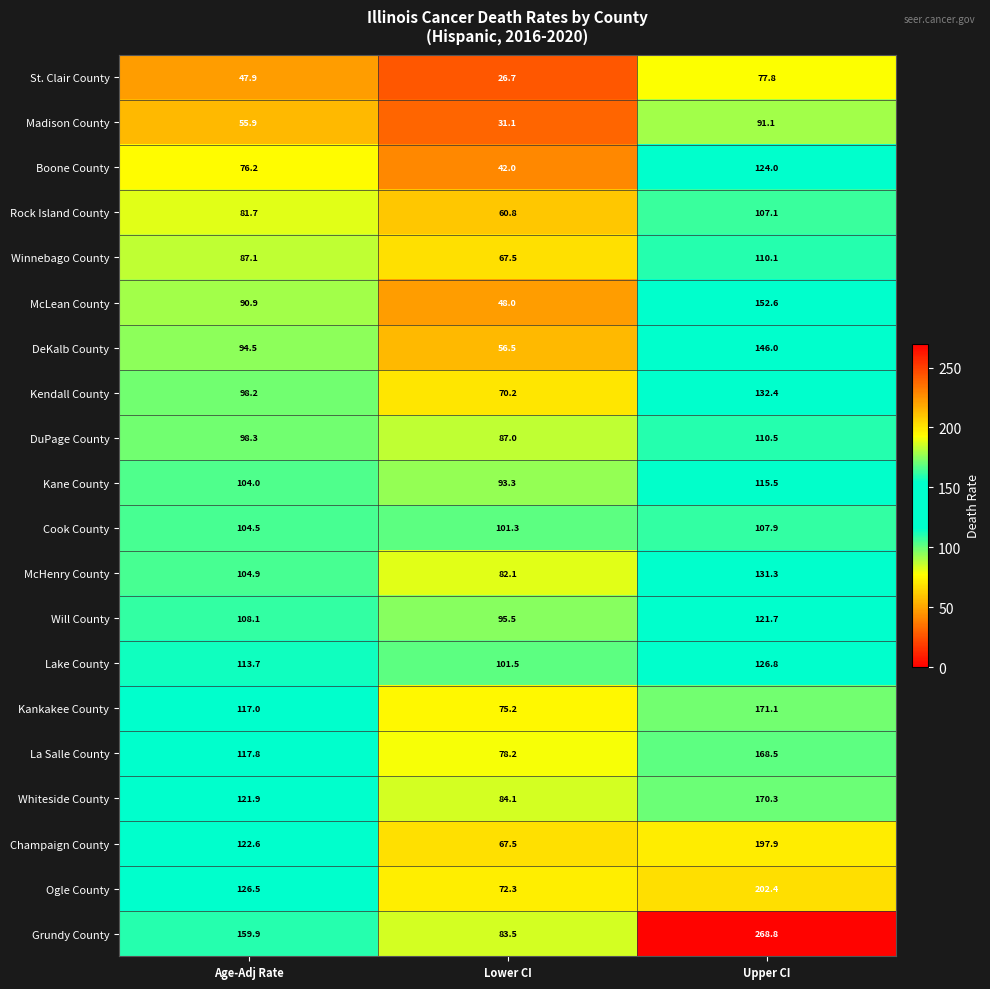

Which series has the widest spread of values?

Grundy County